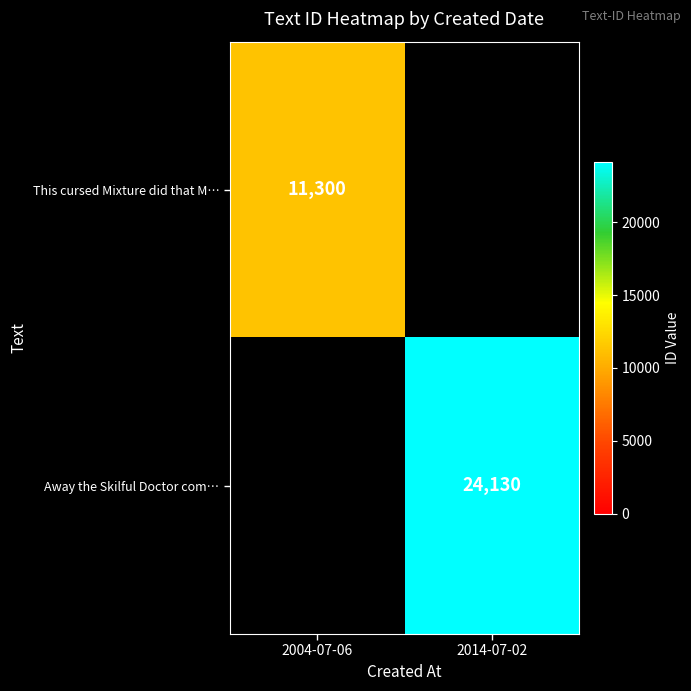

At which category is the sum across all series the highest?

2014-07-02